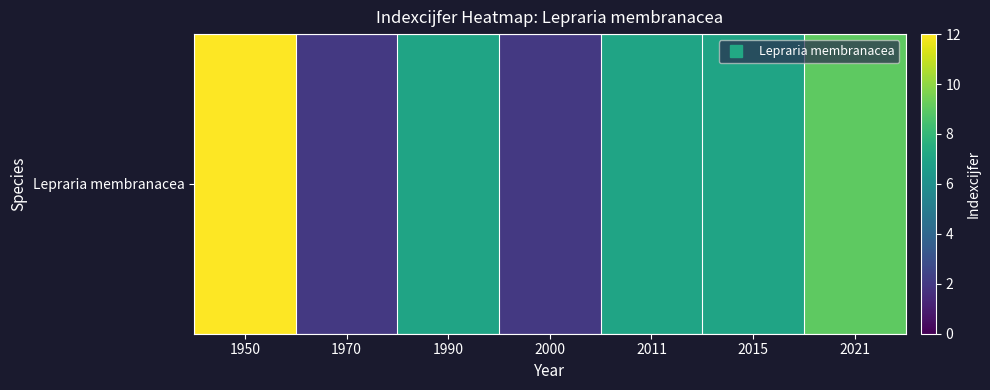

What is the ratio of the value at 2021 to the value at 2000?

4.5